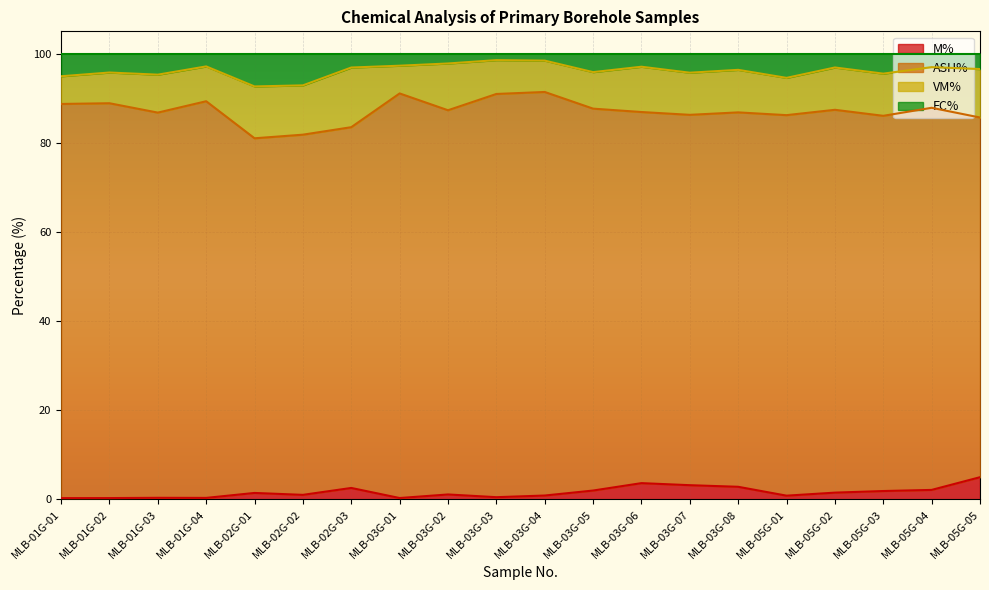

At which label does M% reach its peak?

MLB-05G-05